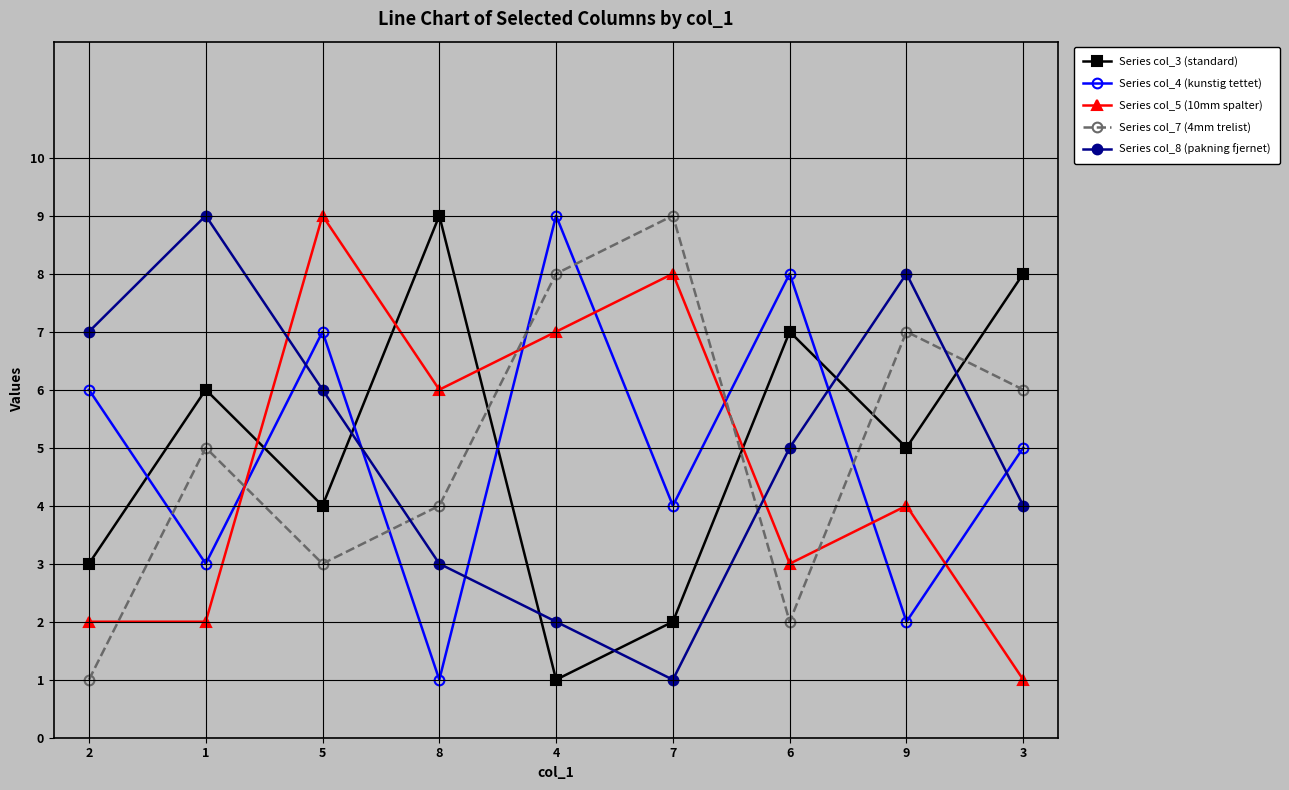

What is the difference between the highest and lowest values at 8?

8